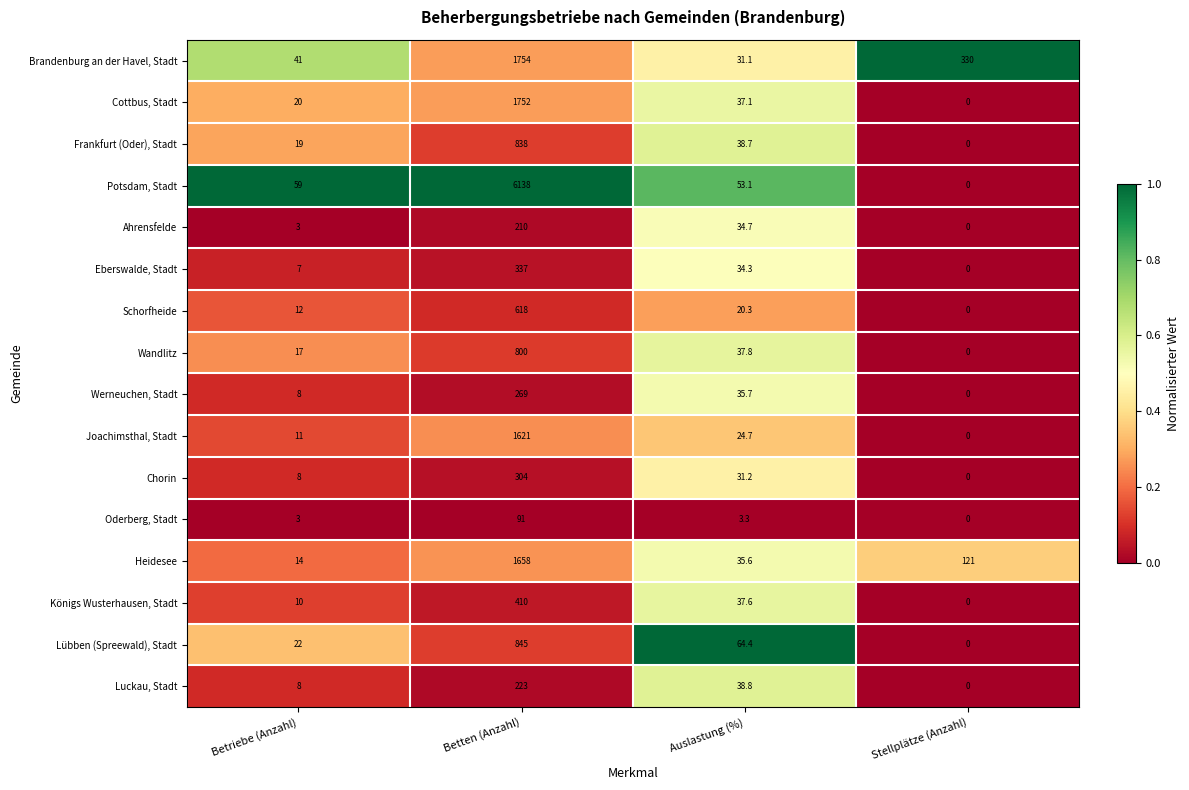

What is the difference between the maximum and minimum values in the Luckau, Stadt series?

223.0